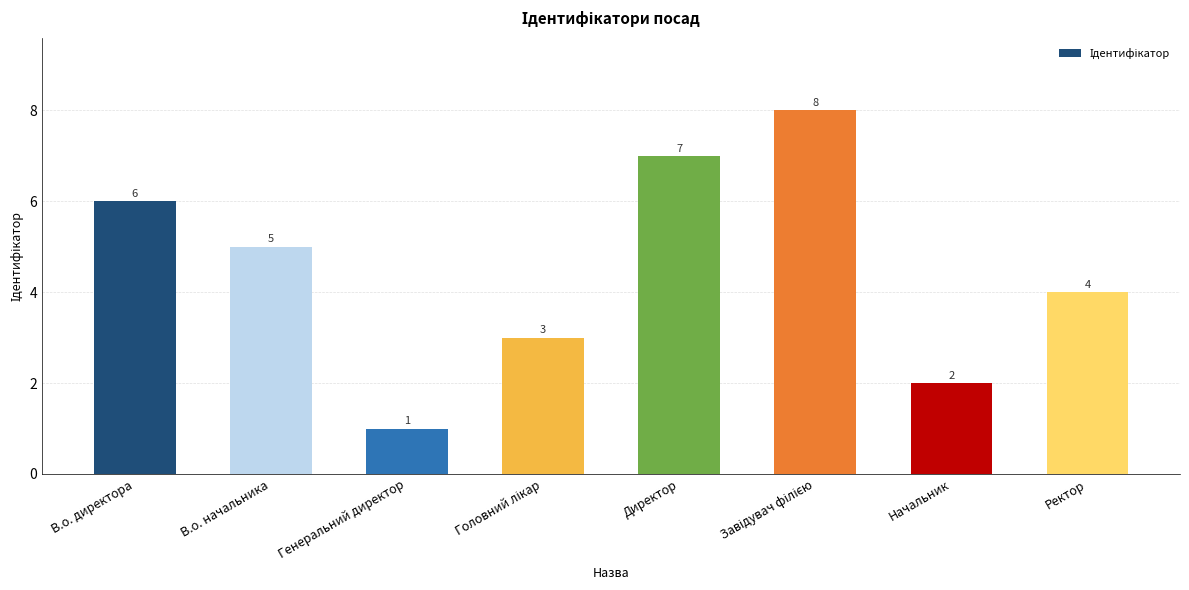

At which label is the value closest to 4?

Ректор